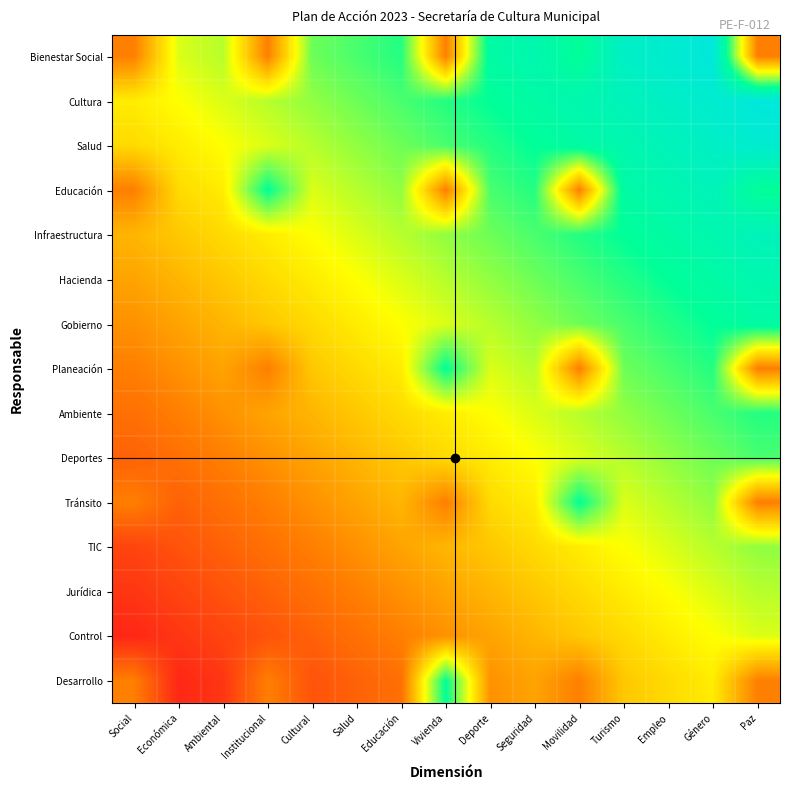

At how many categories does at least one series exceed 0?

14